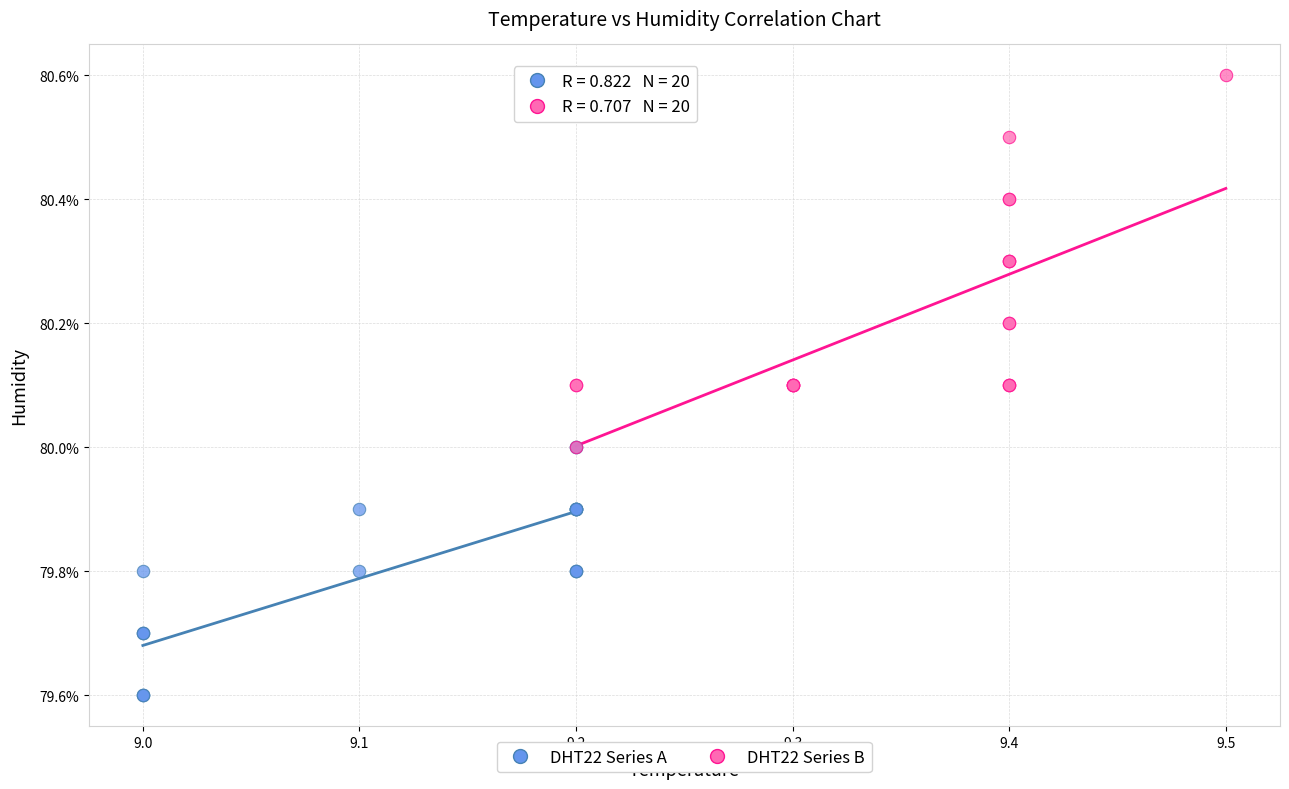

Which series reaches the maximum Y coordinate?

DHT22 Series B